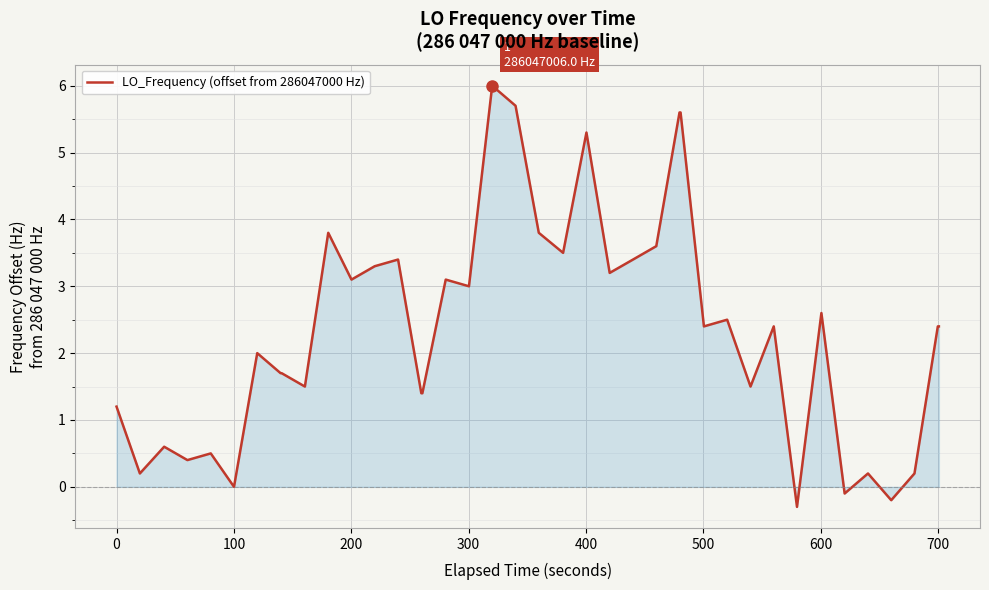

What is the maximum value shown in the chart?

6.0